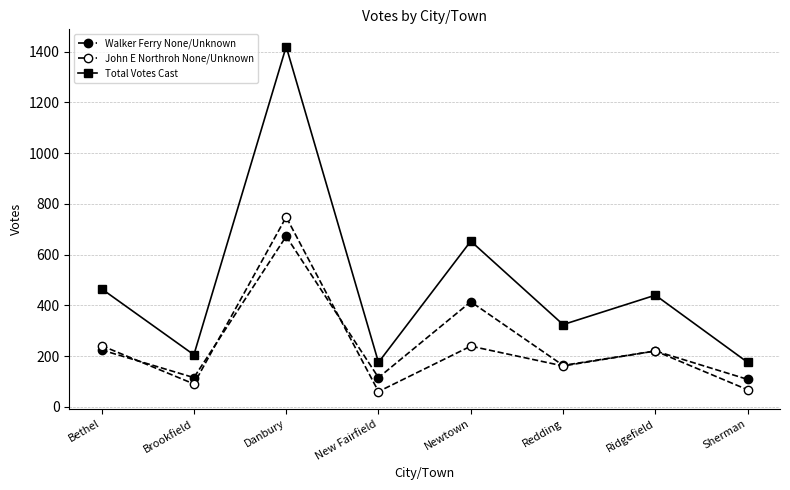

True or false: Total Votes Cast and John E Northroh None/Unknown cross at least once.

False